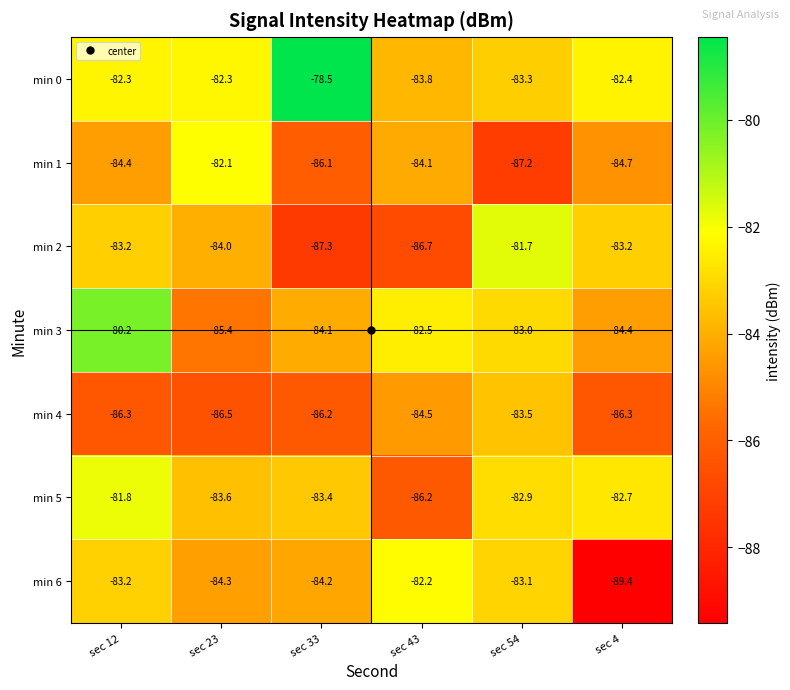

What is the sum of all min 2 values?

-506.1